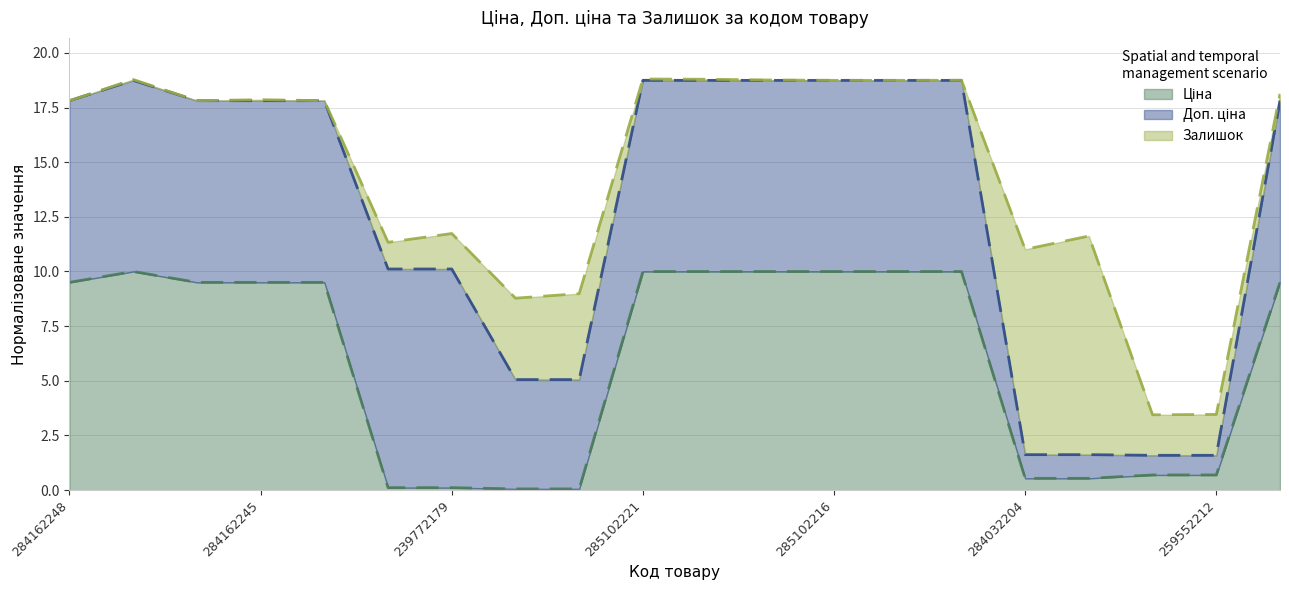

True or false: Ціна (line) and Залишок (line) intersect in this chart.

False